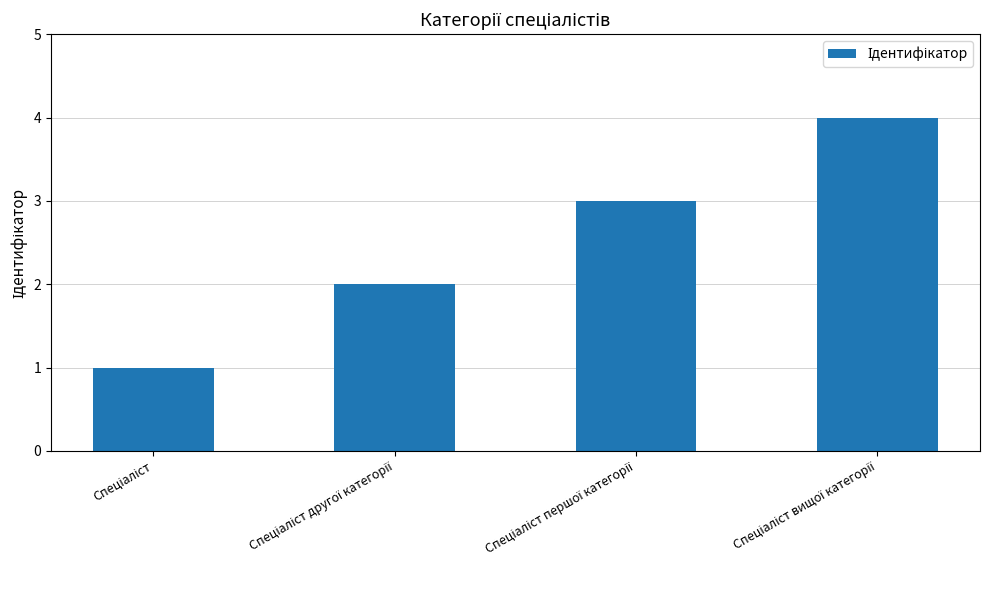

How many values are below 3?

2